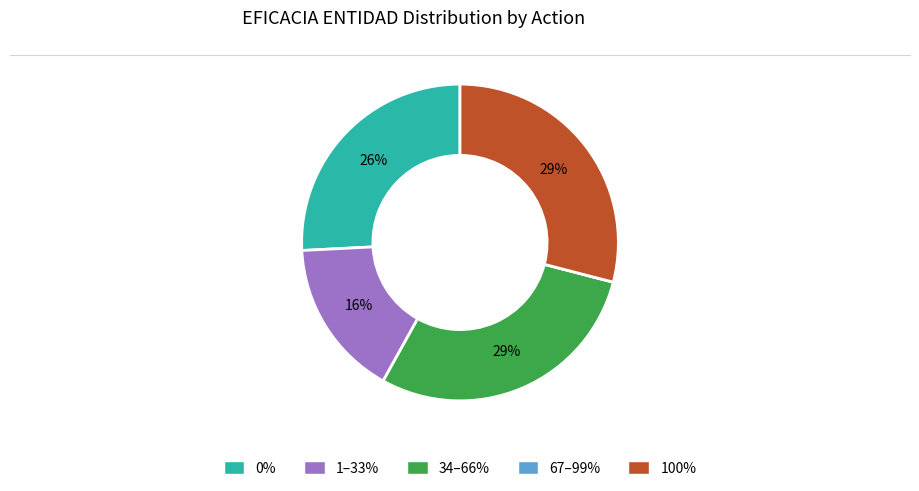

Does any single category account for the majority?

No